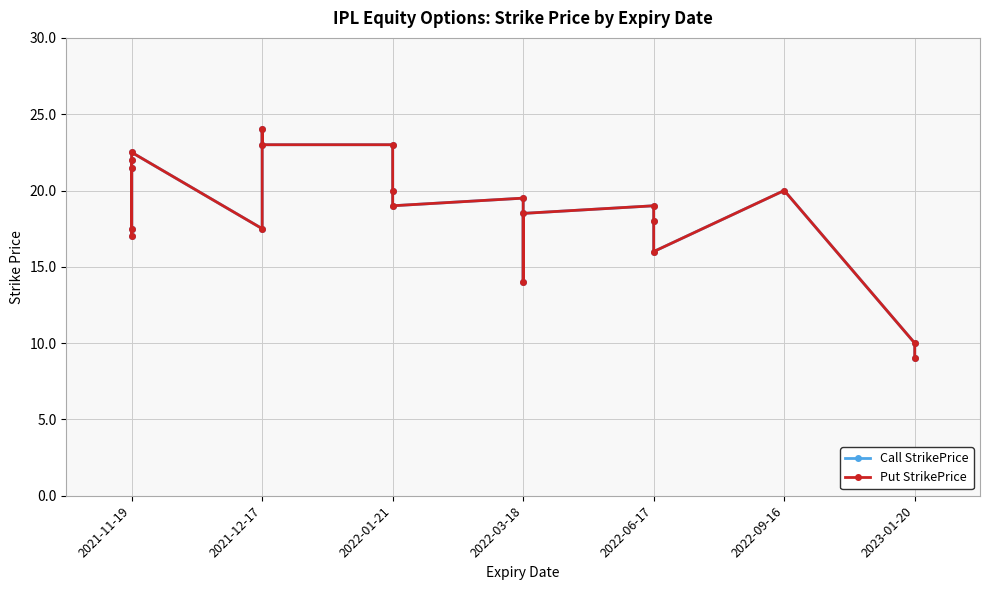

How many interior local valleys does the Call StrikePrice series have?

6